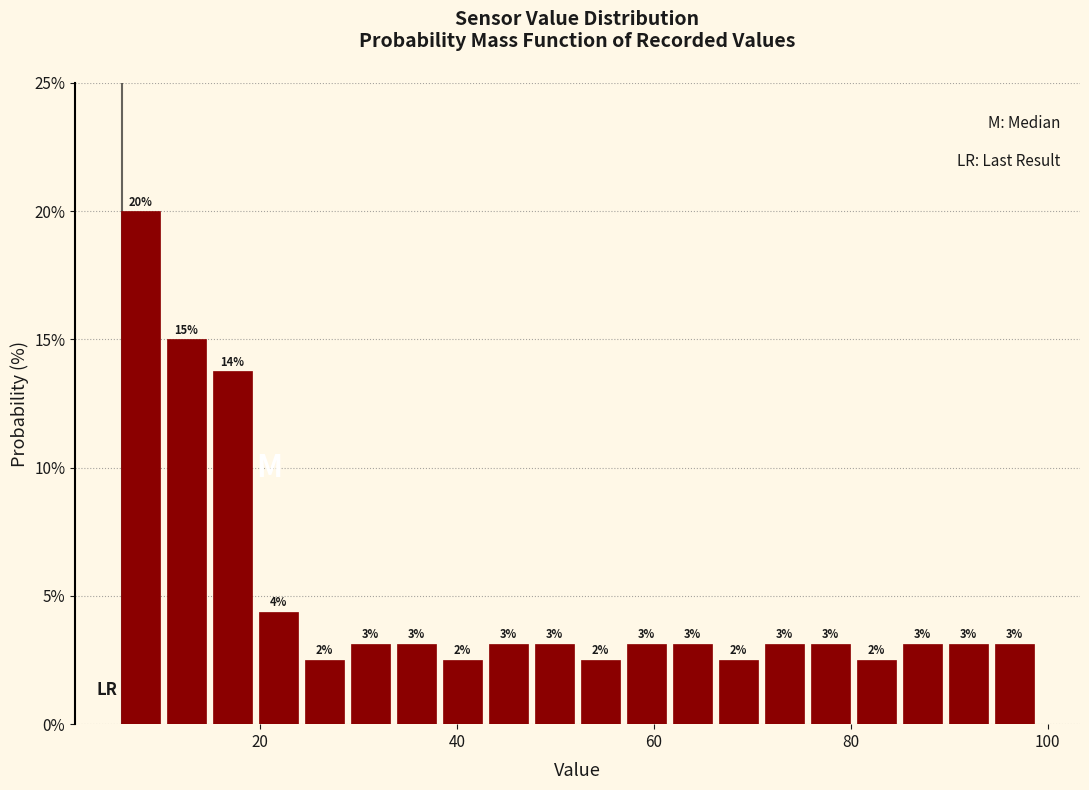

Around what value on the x-axis is the tallest bar? Give the approximate position of its centre, as read against the axis.

8